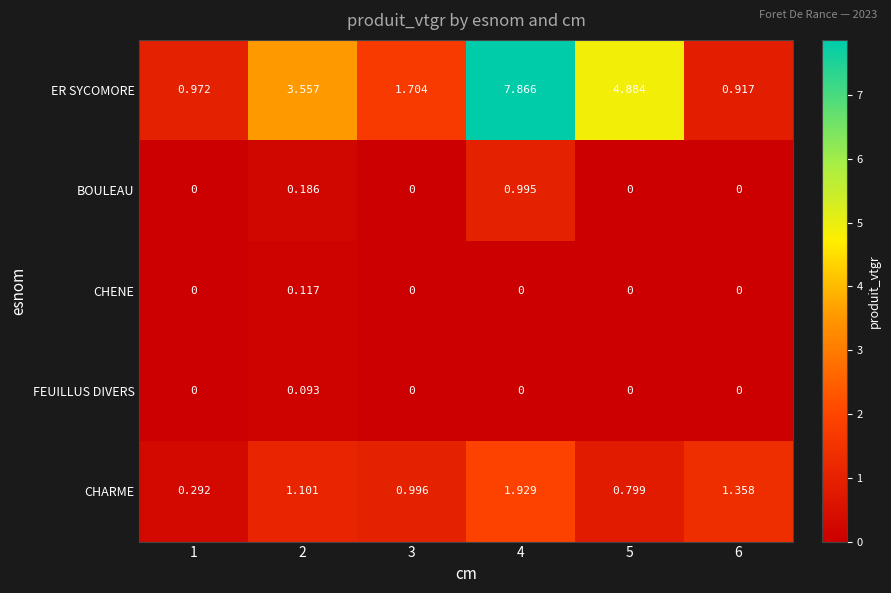

Which series changed the most between 2 and 3?

ER SYCOMORE